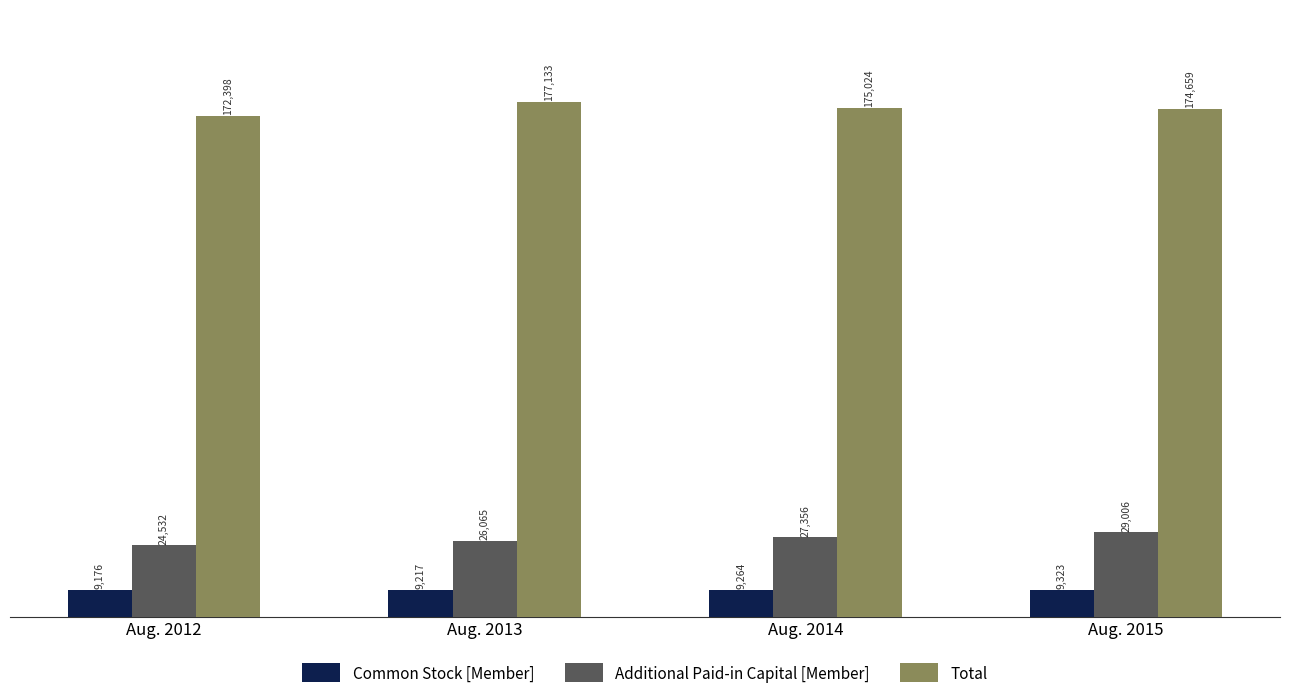

Reading left to right, extract all data points from this chart.

Common Stock [Member]: 9176	9217	9264	9323
Additional Paid-in Capital [Member]: 24532	26065	27356	29006
Total: 172398	177133	175024	174659